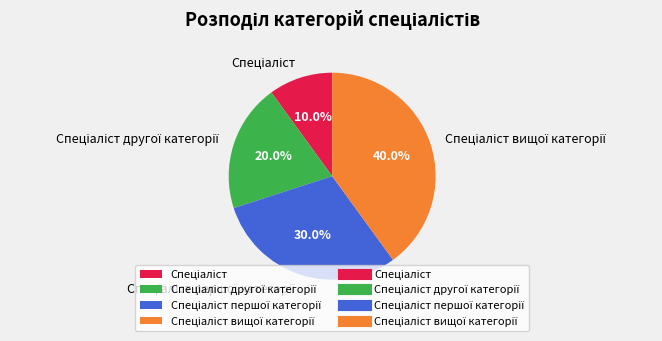

How many segments does this pie chart have?

4